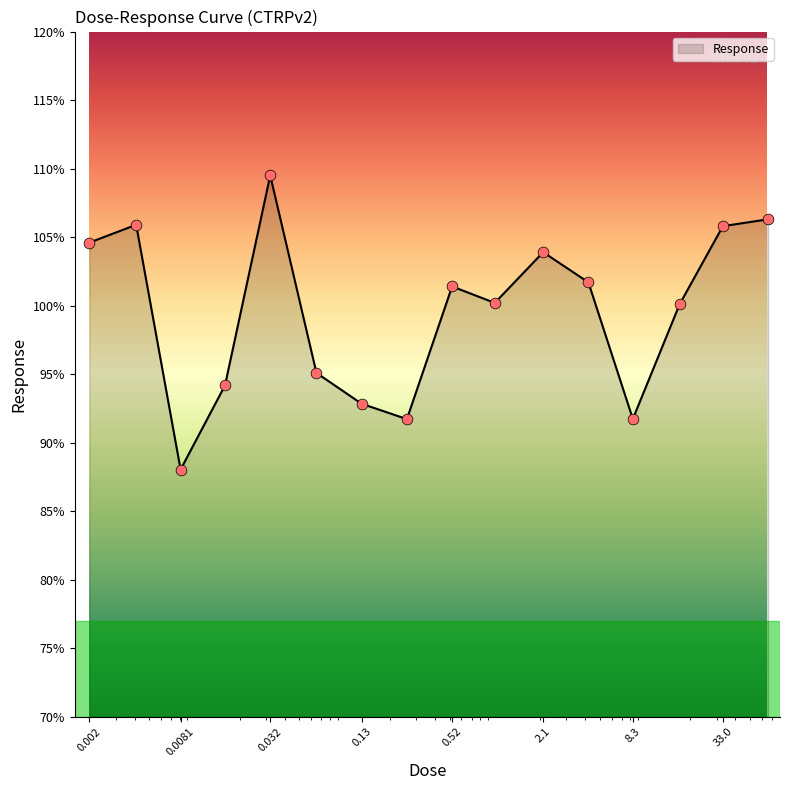

What is the difference between the maximum and minimum values?

21.5